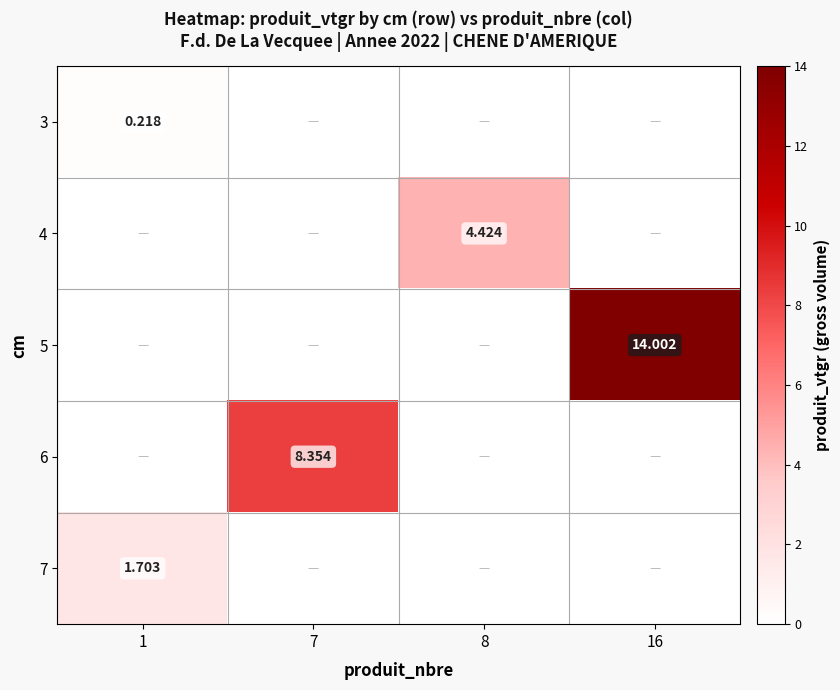

What is the greatest value displayed?

14.0